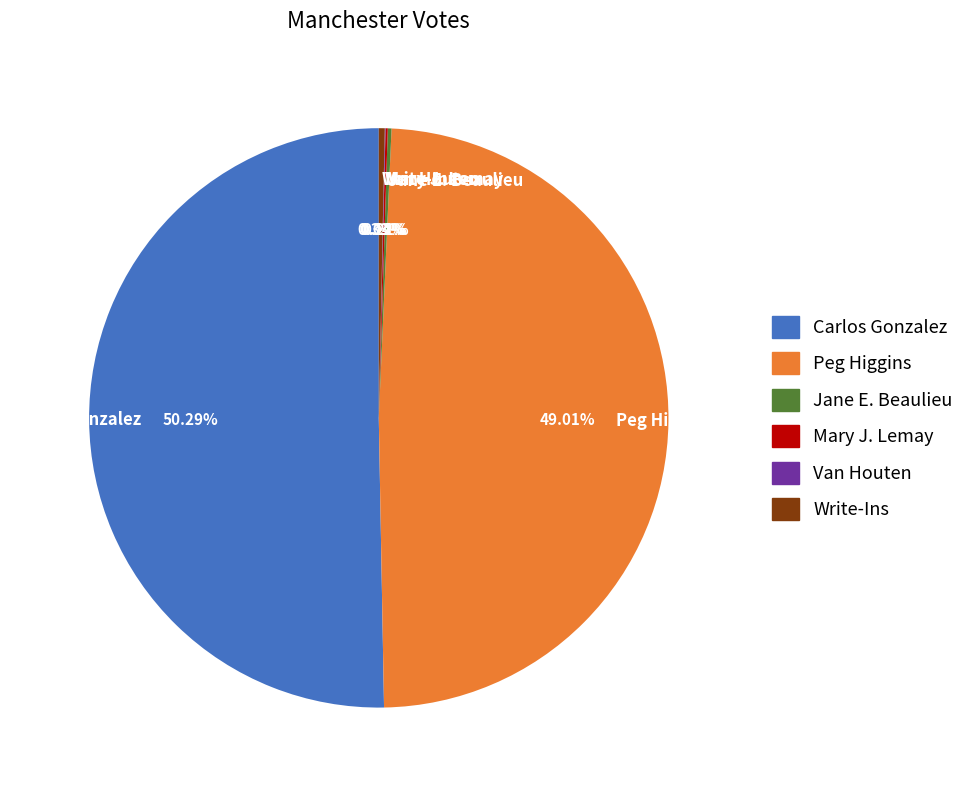

What is the ratio of the value at Peg Higgins to the value at Carlos Gonzalez?

1.0